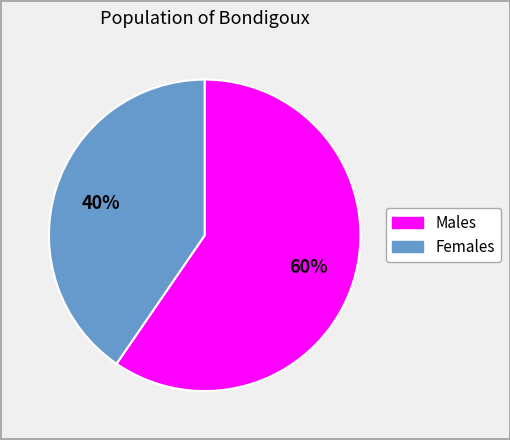

To the nearest percent, what is the average slice percentage?

50%